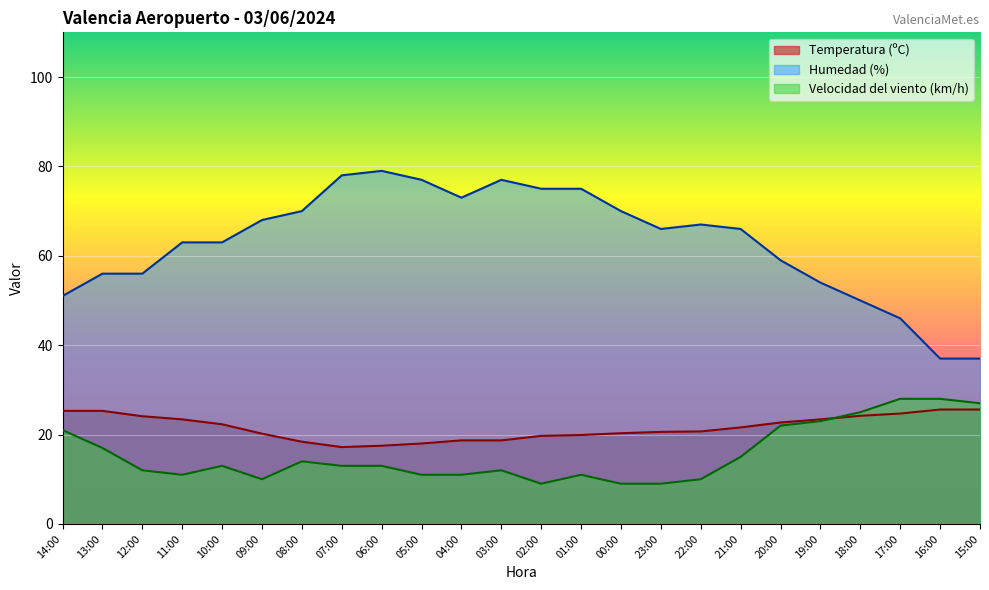

What is the value of the Velocidad del viento (km/h) point at the 21st from the left?

25.0